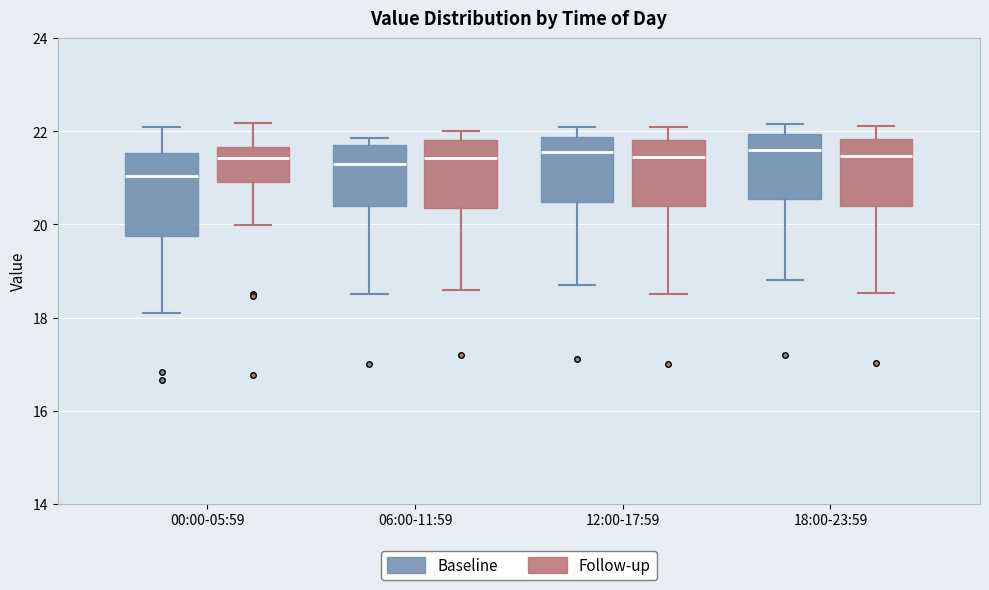

Which box is the tallest, from its lower edge to its upper edge?

00:00-05:59 (Baseline)